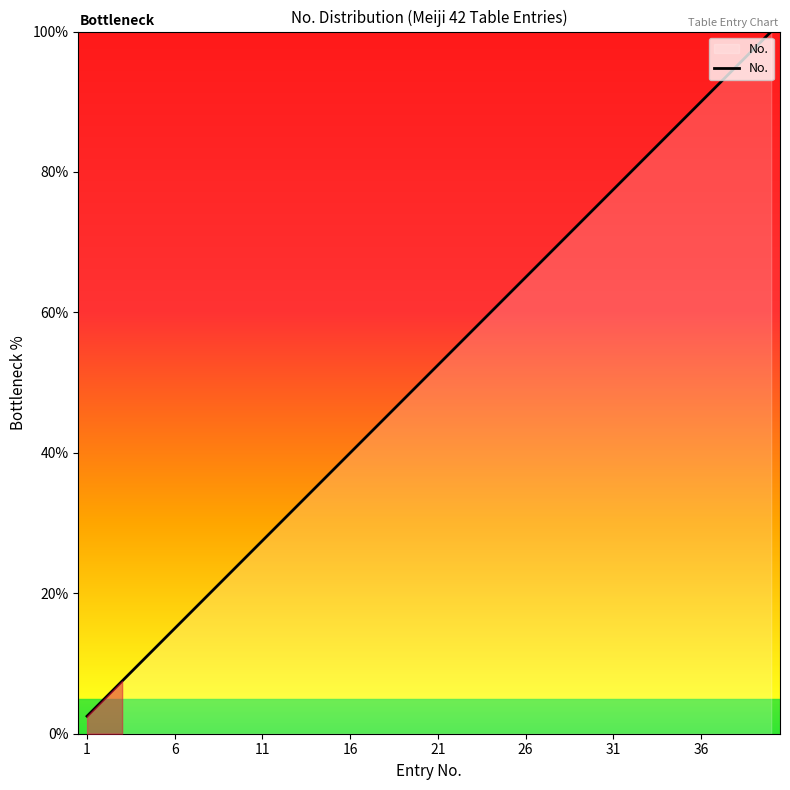

What is the maximum value shown in the chart?

100.0